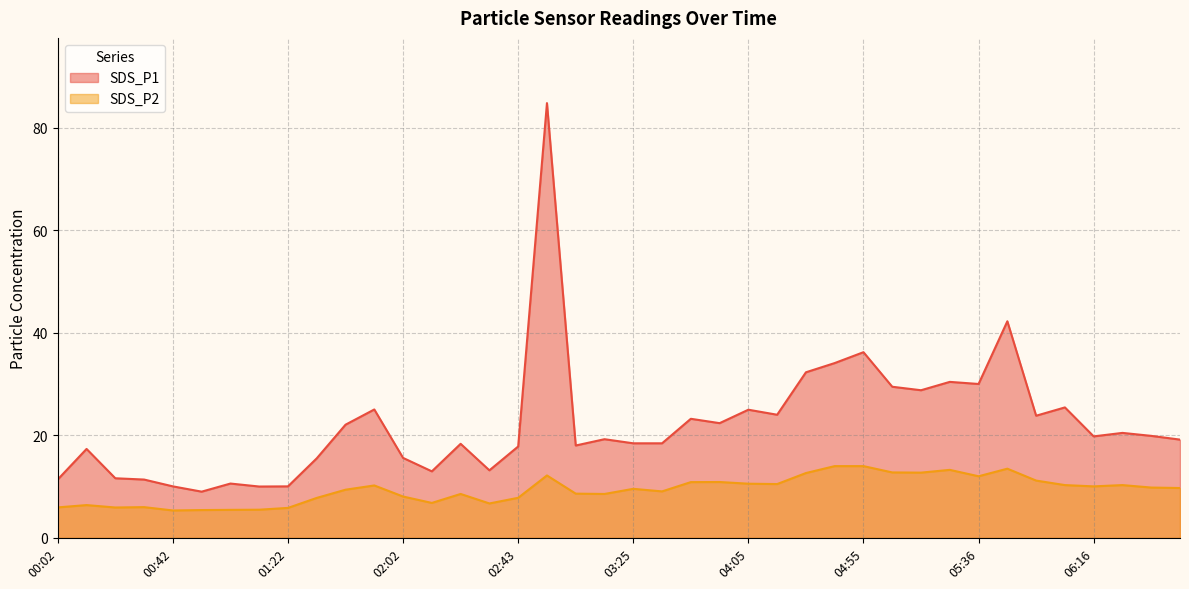

True or false: SDS_P1 and SDS_P2 intersect in this chart.

False